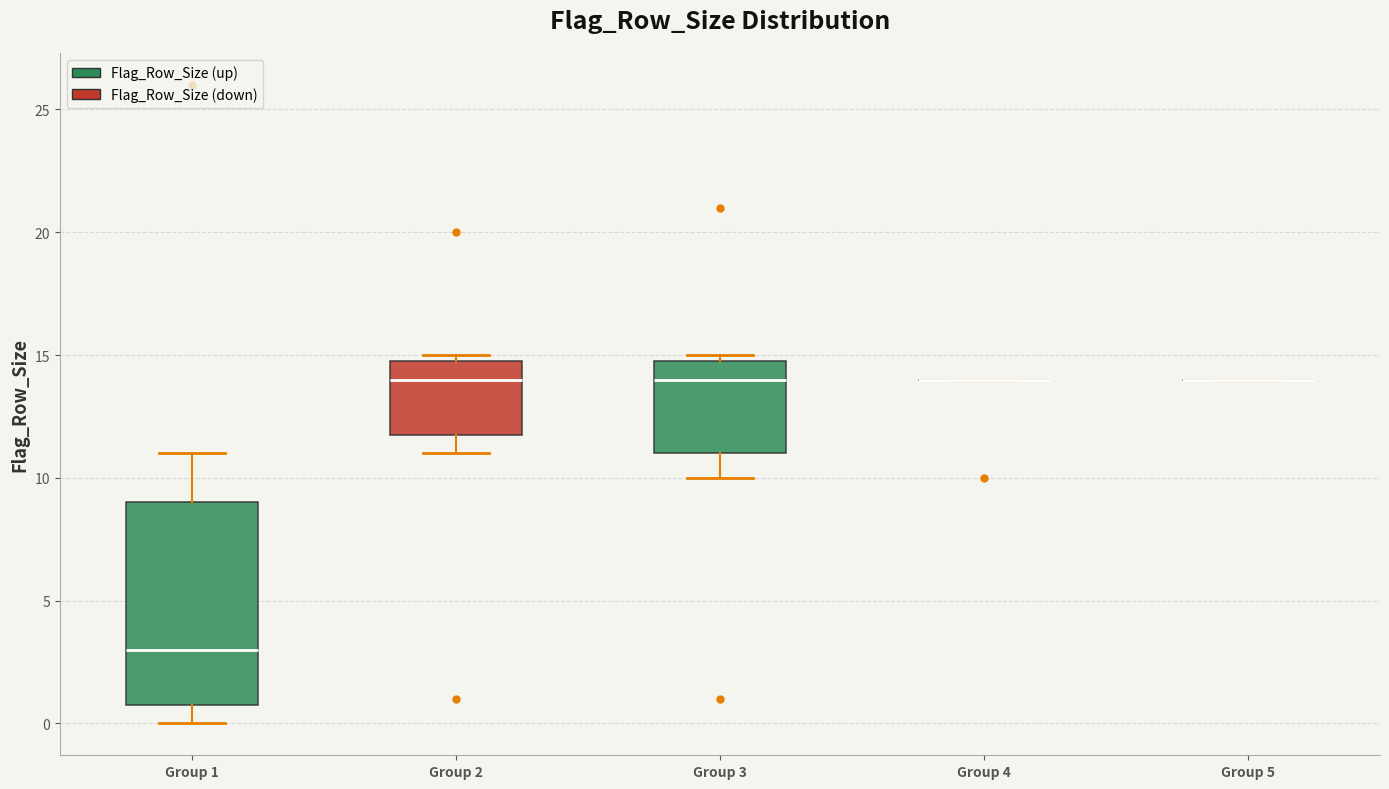

Where does the lower whisker of the box for Group 2 end on the y-axis? The values are not printed on the chart, so give them approximately, as read against the axis.

11